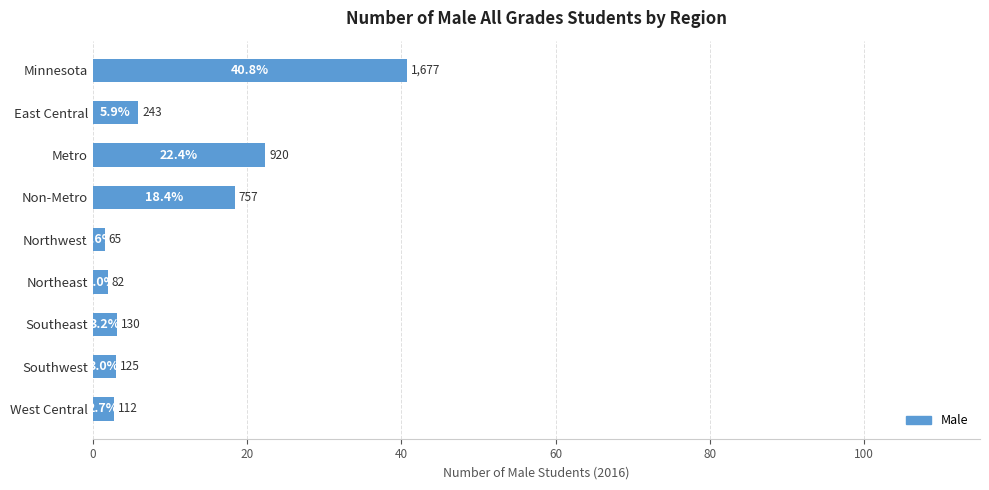

What is the label of the 1st bar from the bottom?

West Central